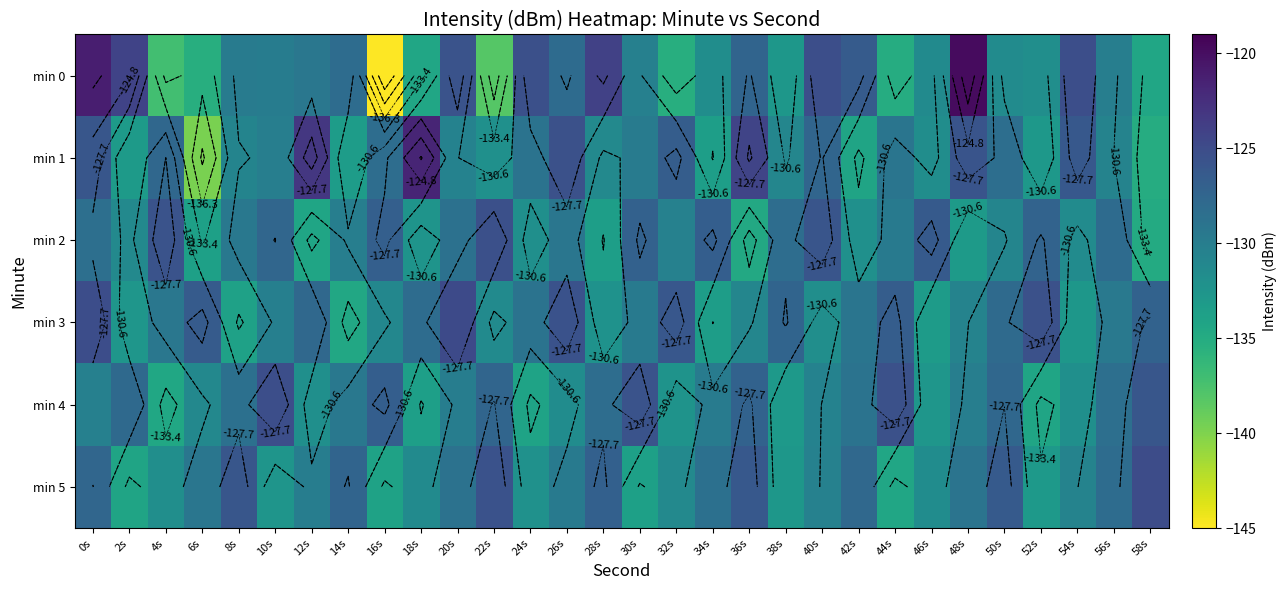

Is the value of min 1 at 54s greater than the value of min 2 at 12s?

Yes